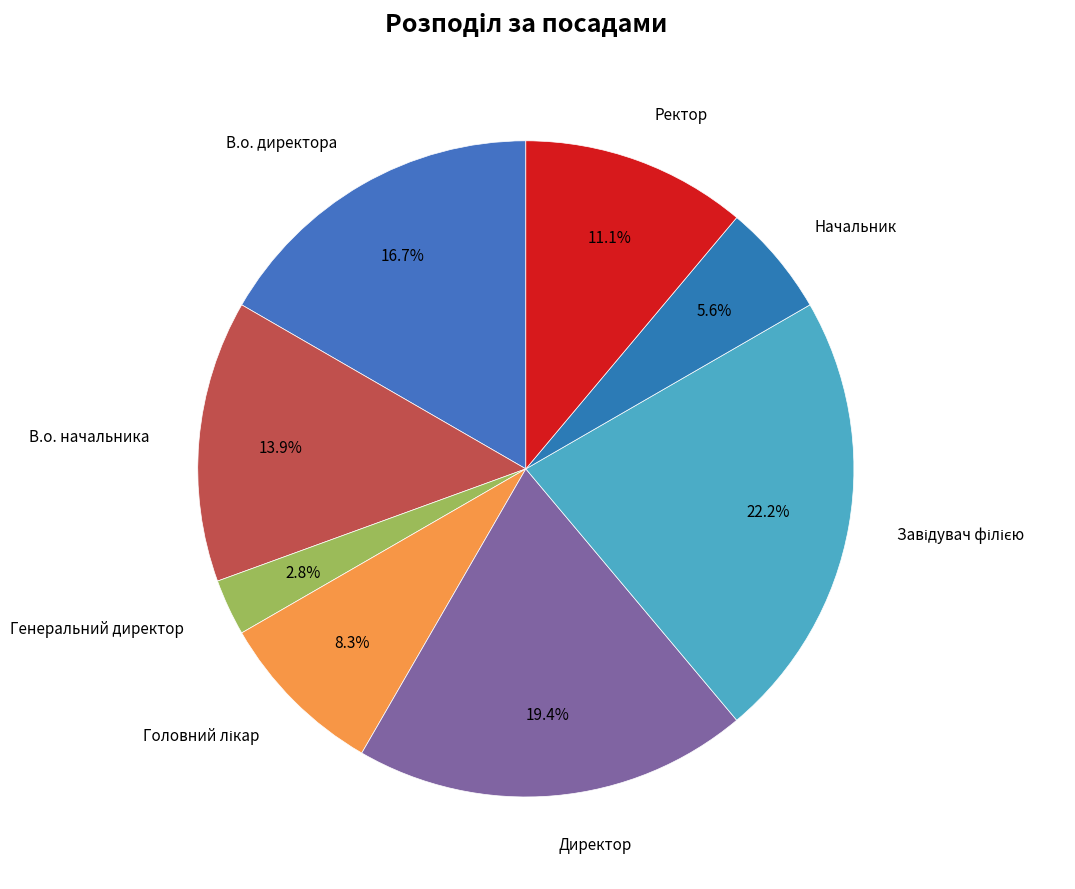

Rank the categories by value from lowest to highest.

Генеральний директор, Начальник, Головний лікар, Ректор, В.о. начальника, В.о. директора, Директор, Завідувач філією